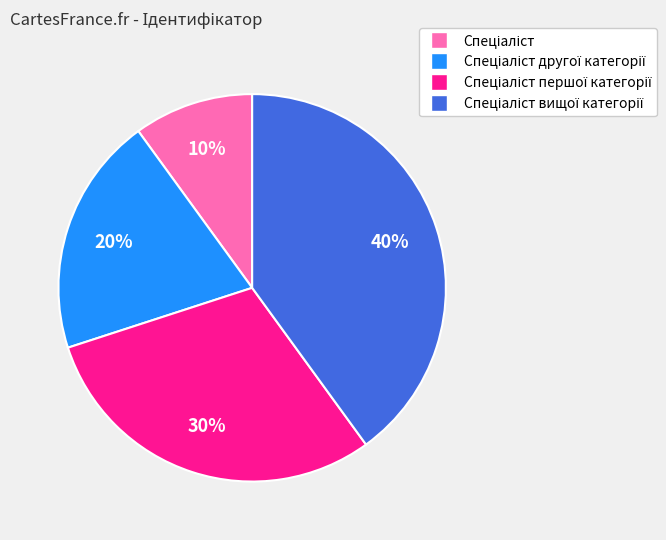

To the nearest percent, what is the difference between the largest and smallest slice percentages?

30%